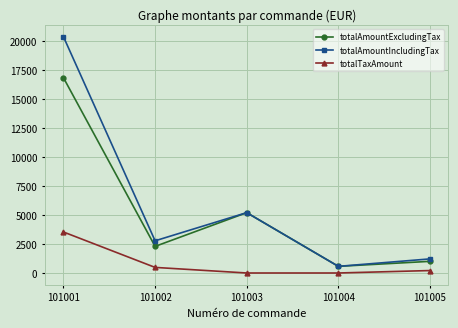

What is the minimum value for totalAmountExcludingTax?

573.0